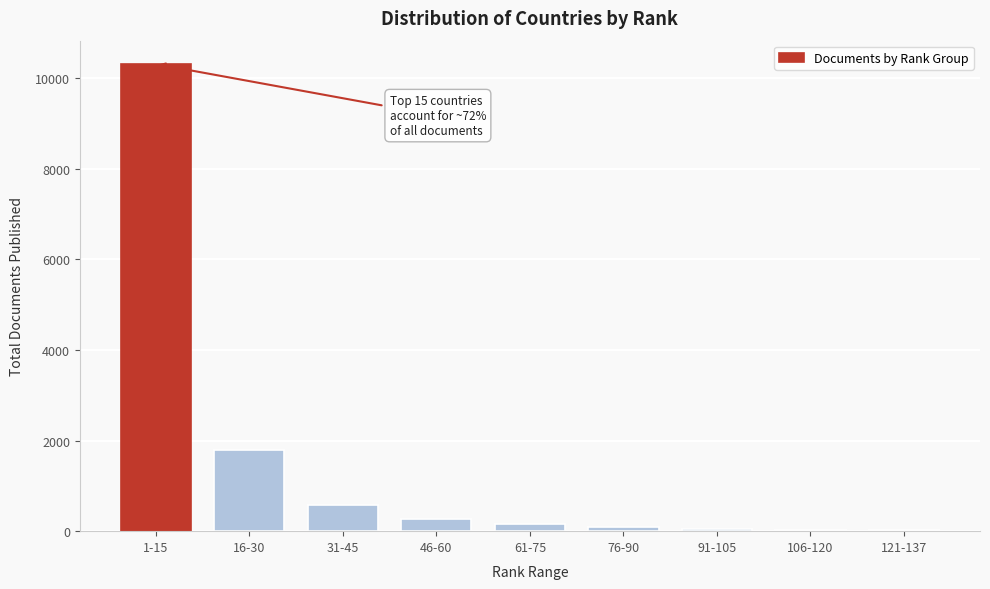

Is it true that the value at 1-15 is 10314?

True